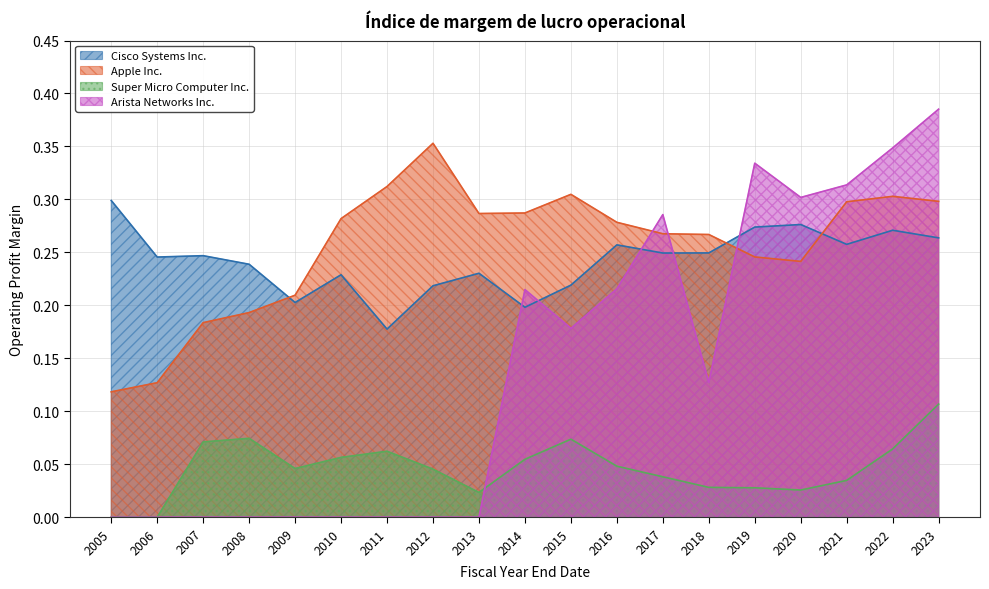

Which series has the largest total across all categories?

Apple Inc.